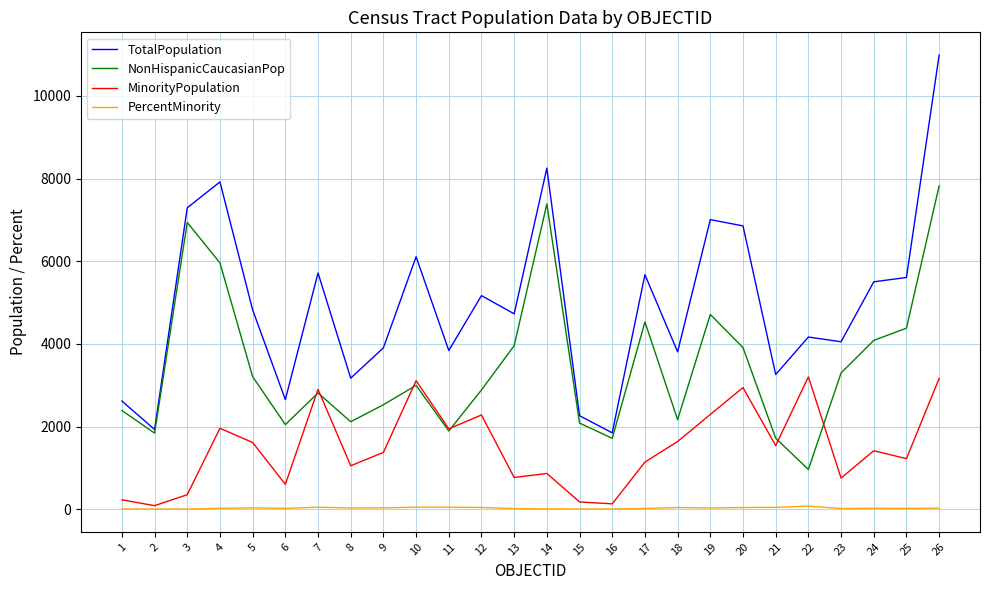

The value of NonHispanicCaucasianPop at 4 is 5961.0. True or false?

True